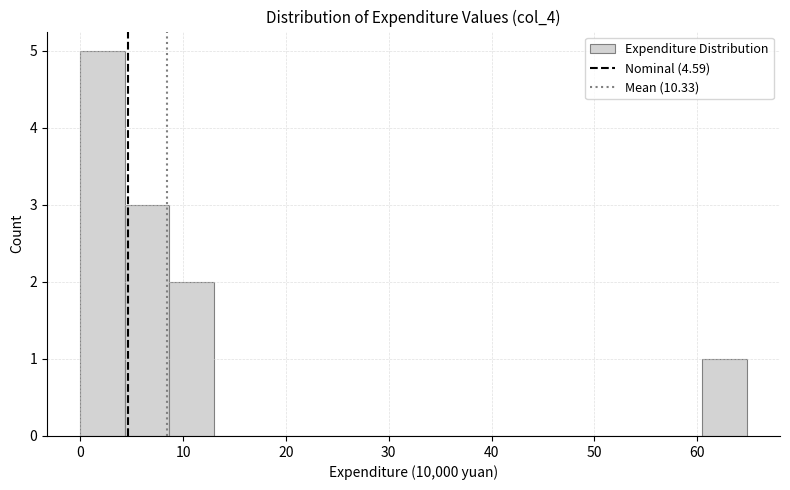

Reading left to right, list every bar in this chart as the range it spans on the x-axis followed by its height. Neither the bar edges nor the heights are printed on the chart, so give them approximately, as read against the axes.

0 to 4: 5
4 to 9: 3
9 to 13: 2
13 to 17: 0
17 to 22: 0
22 to 26: 0
26 to 30: 0
30 to 35: 0
35 to 39: 0
39 to 43: 0
43 to 48: 0
48 to 52: 0
52 to 56: 0
56 to 60: 0
60 to 65: 1